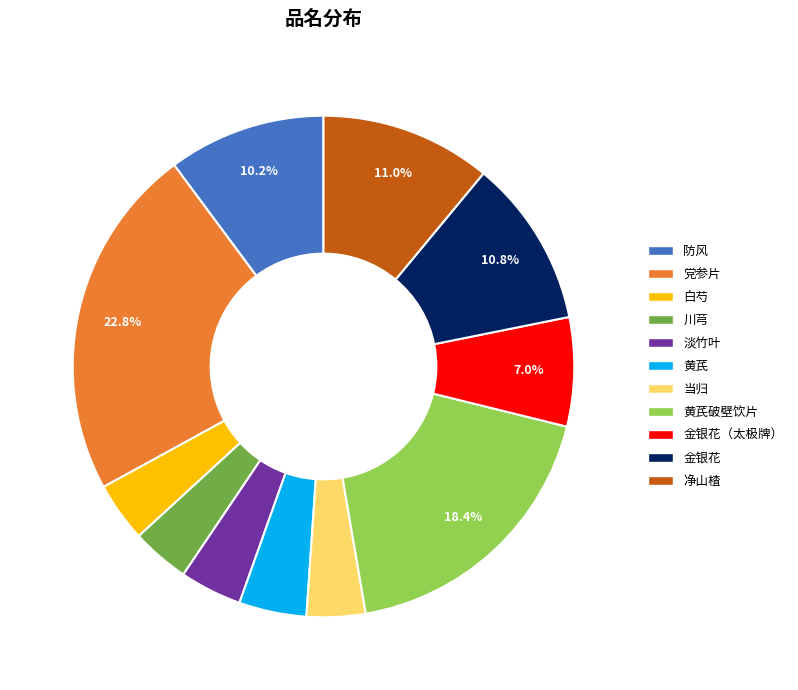

What is the ratio of the value at 金银花（太极牌） to the value at 白芍?

1.8